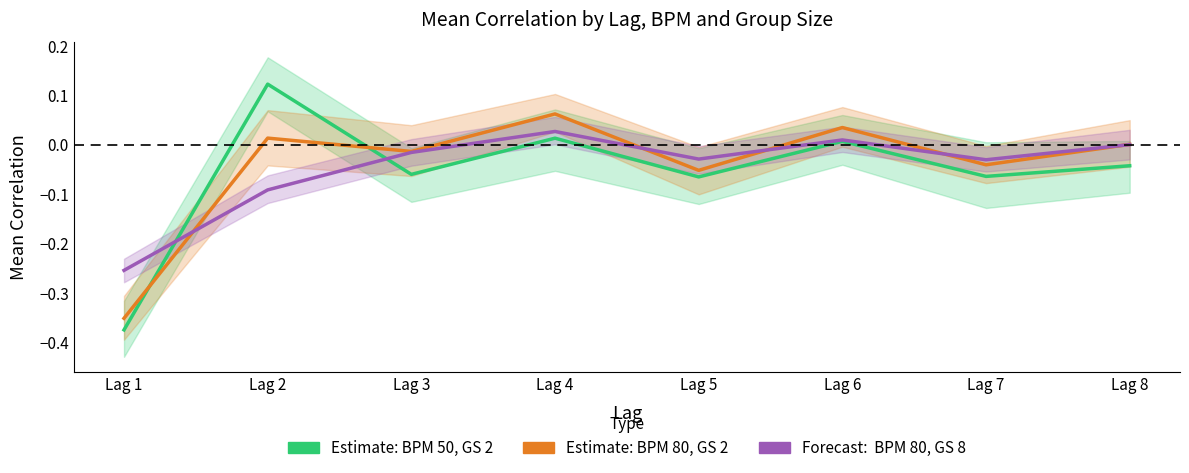

Does the chart display data point markers on the line(s)?

No